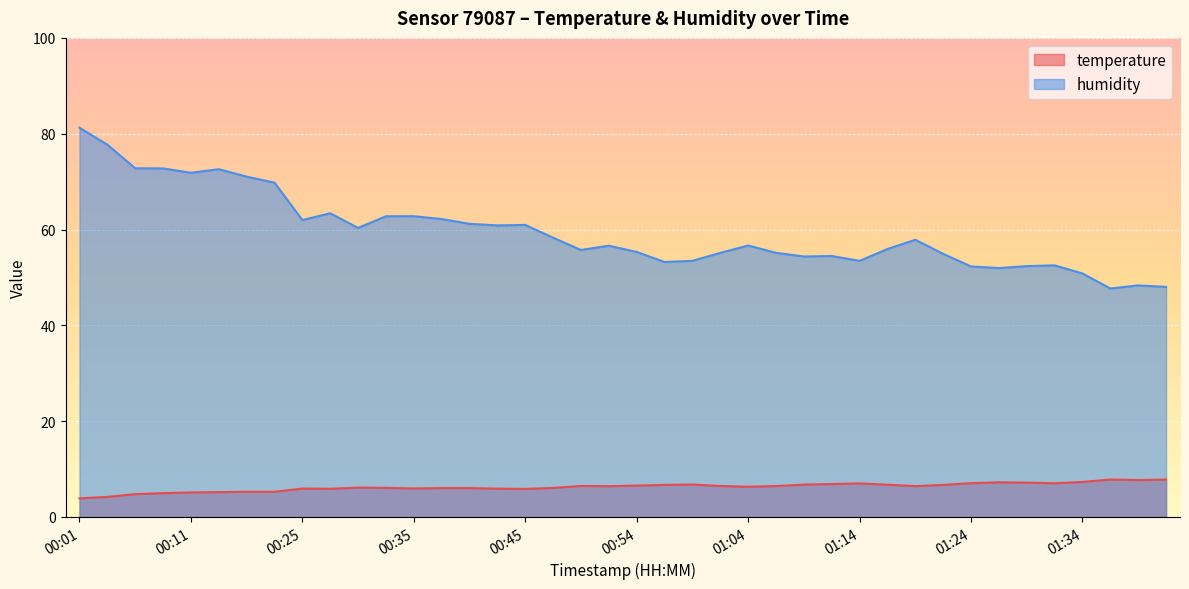

How many values in the temperature series exceed 6?

27